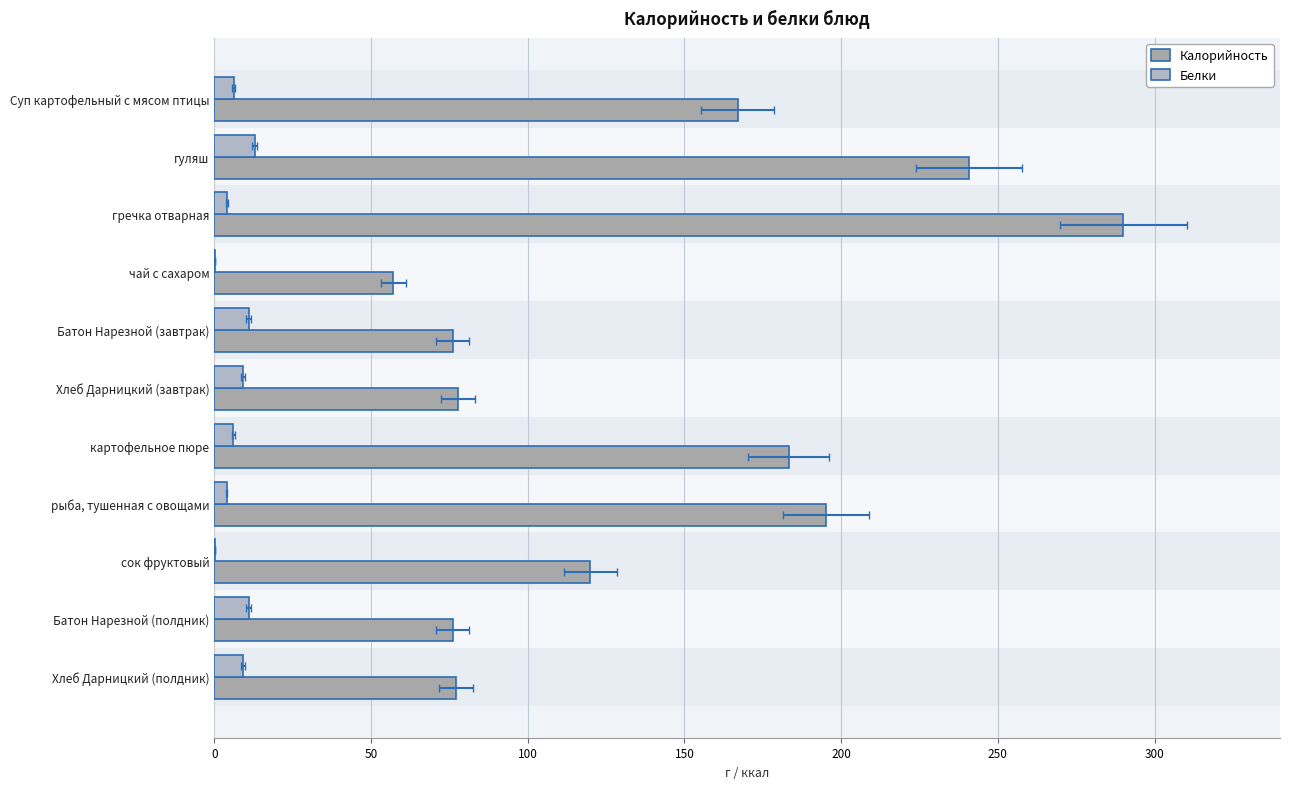

How many groups of bars are there?

11